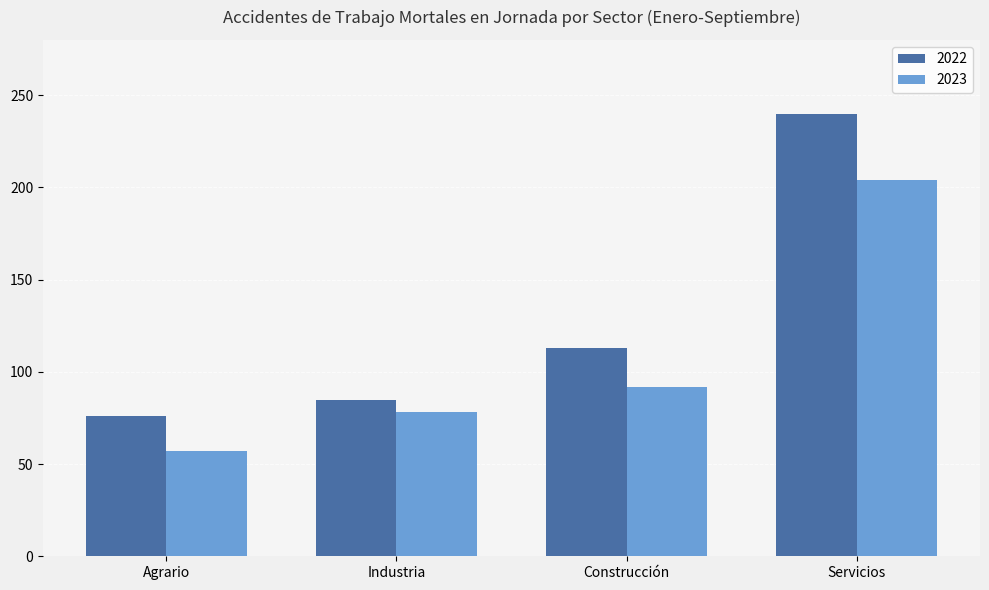

How many groups of bars are there?

4